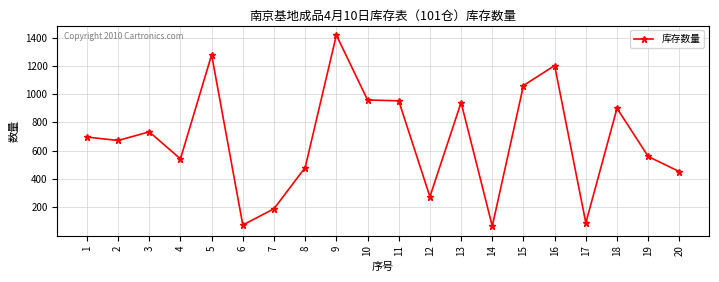

Reading left to right, transcribe all the data shown in this chart.

697	673	734	543	1278	76	191	482	1417	959	953	276	941	68	1061	1202	91	900	560	453